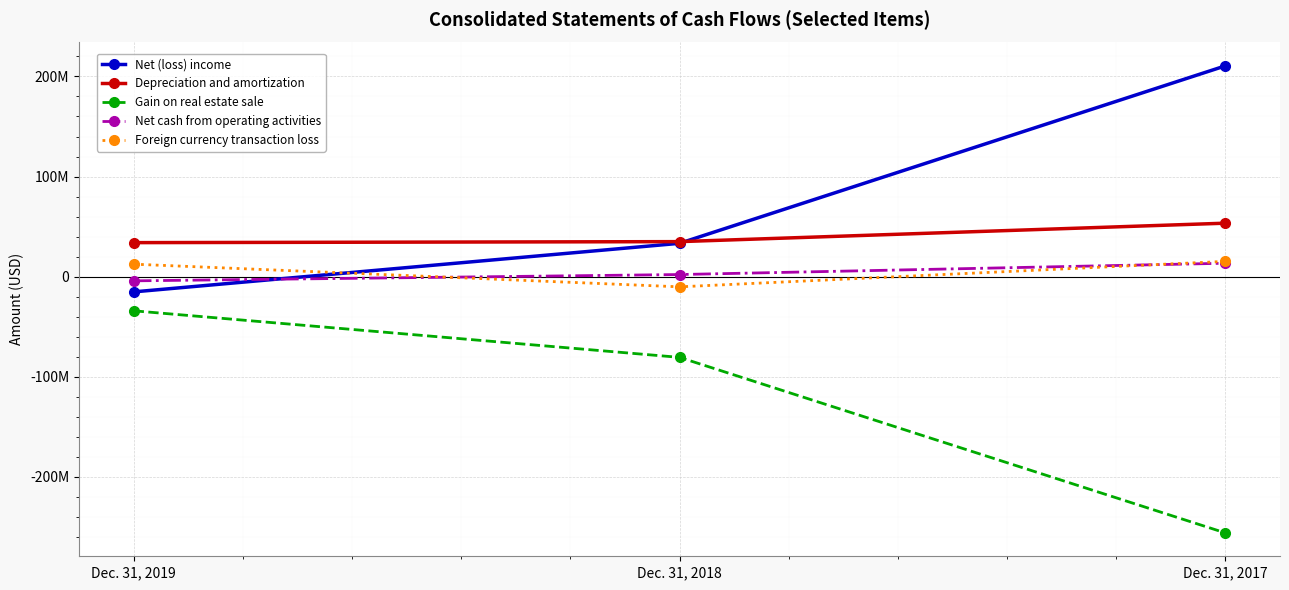

What is the smallest value displayed?

-255935000